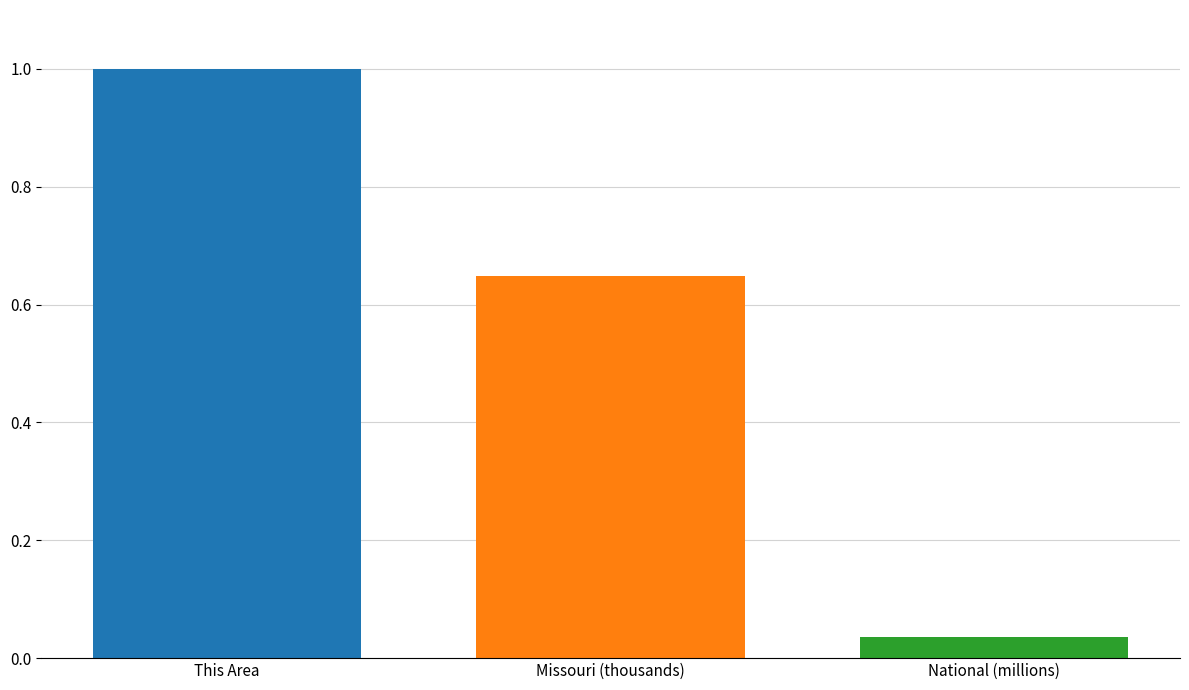

Rank the categories by value from highest to lowest.

This Area, Missouri (thousands), National (millions)